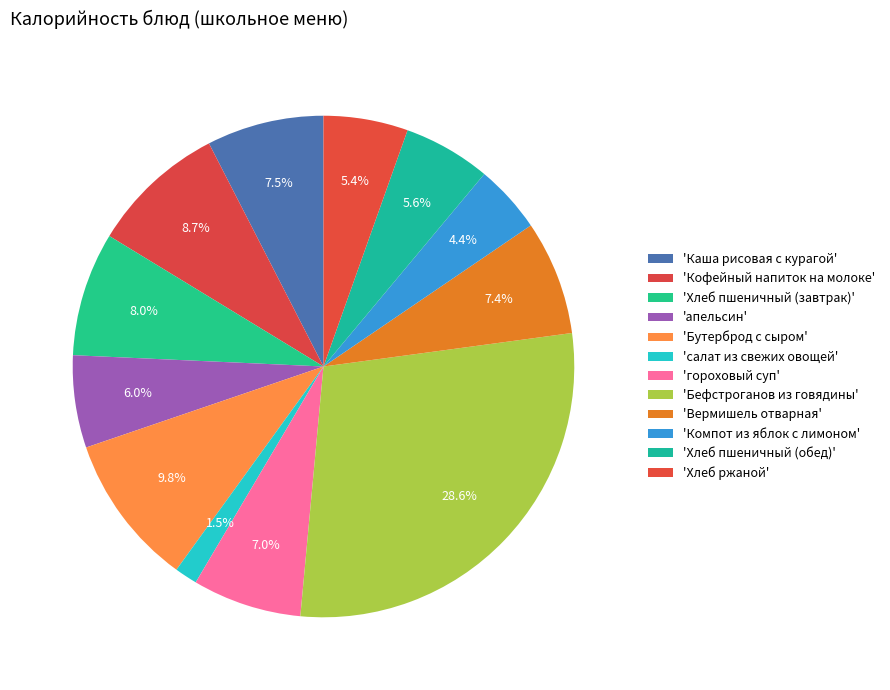

Which slice is the smallest?

салат из свежих овощей